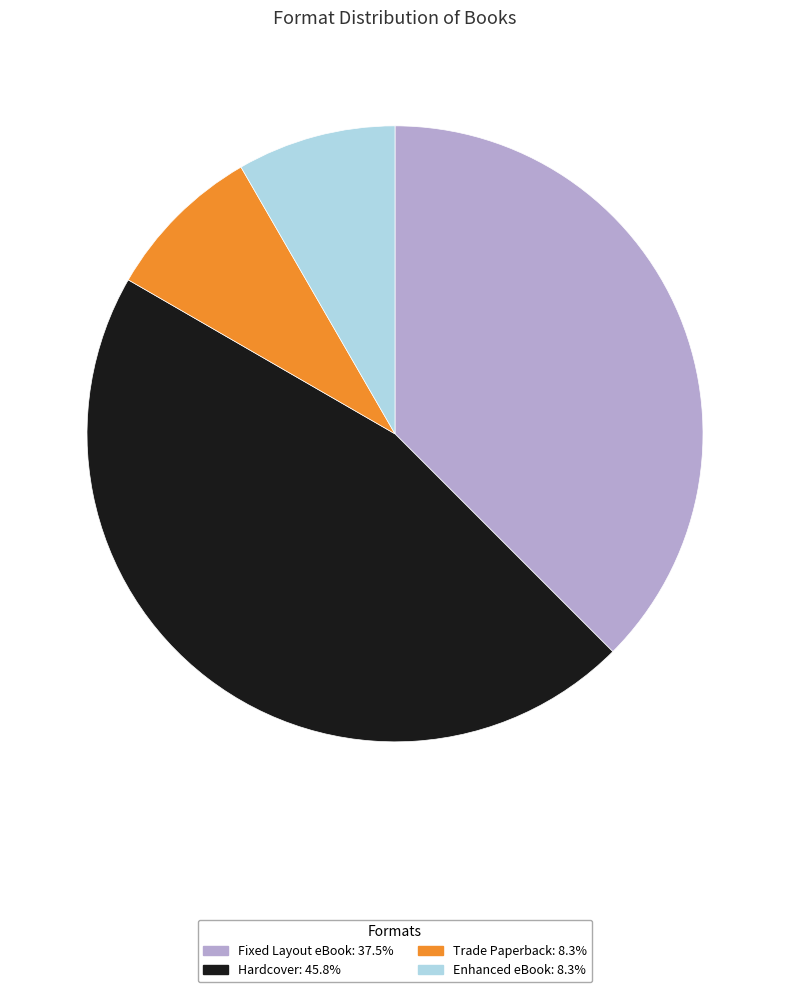

The Fixed Layout eBook slice represents 38% of the pie. True or false?

True